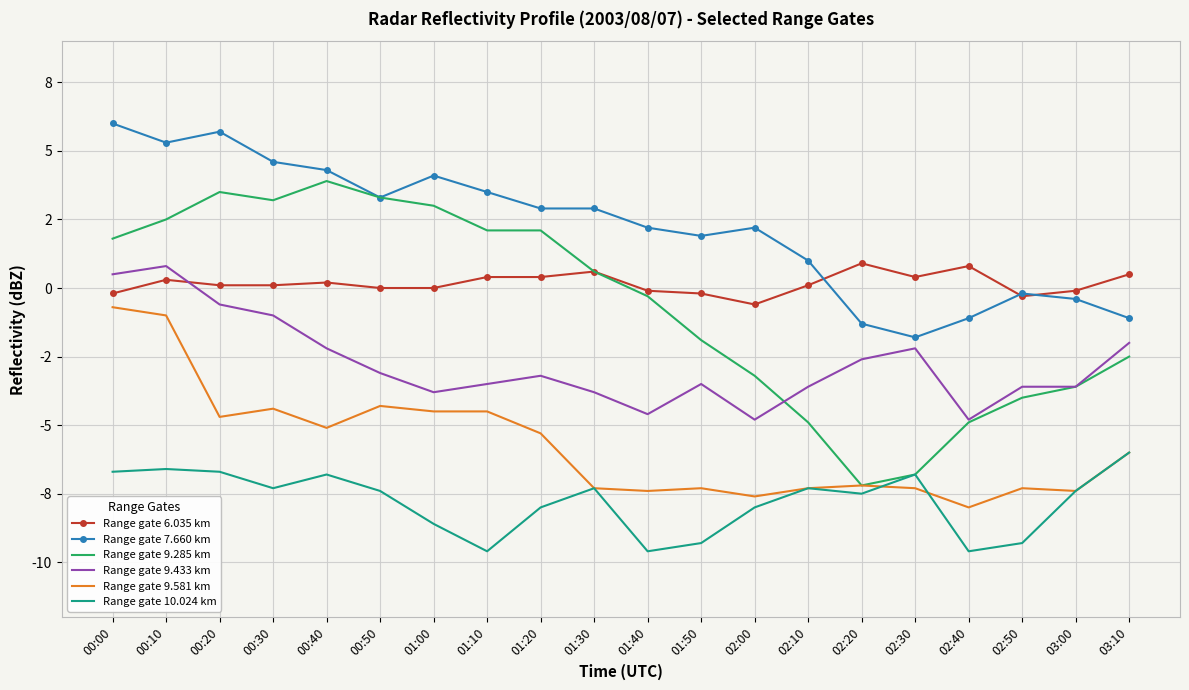

What is the highest value of the Range gate 9.433 km series?

0.8